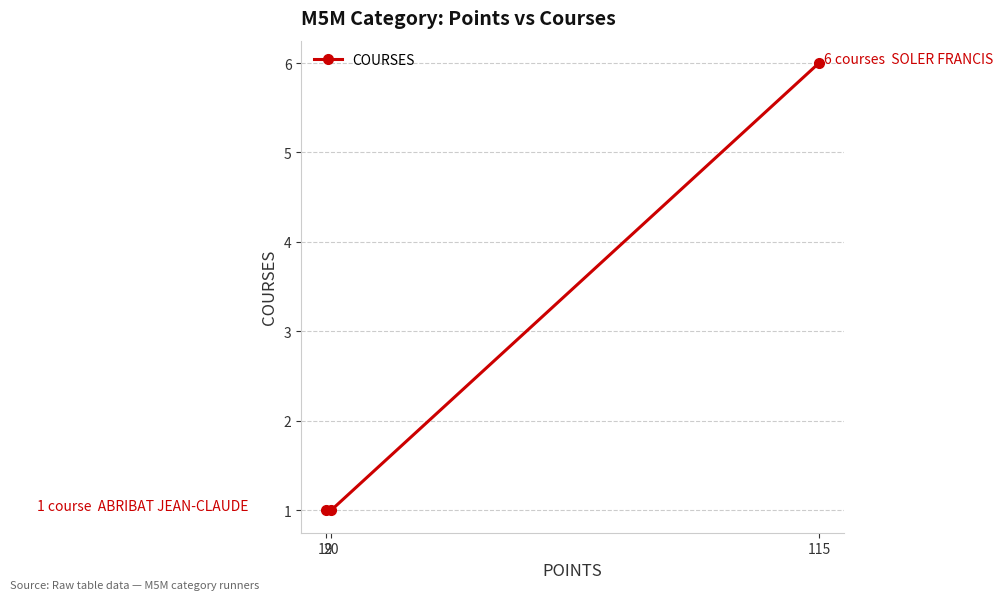

What is the greatest value displayed?

6